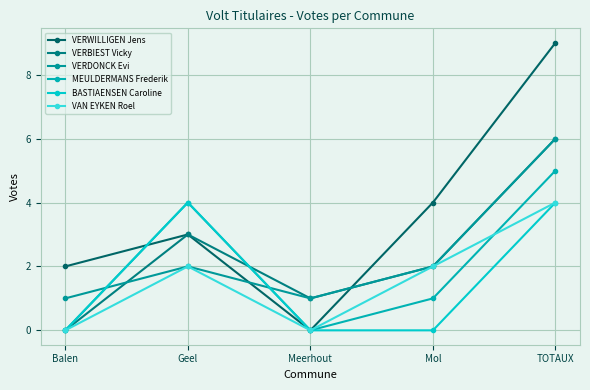

Rank the categories by VERBIEST Vicky value from lowest to highest.

Balen, Meerhout, Mol, Geel, TOTAUX